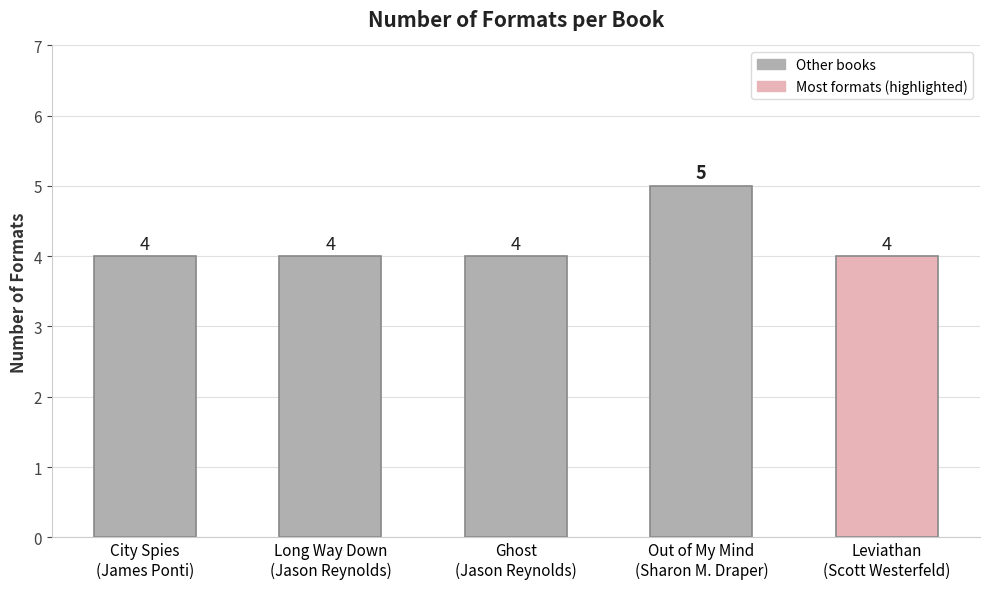

Does the chart contain any negative values?

No